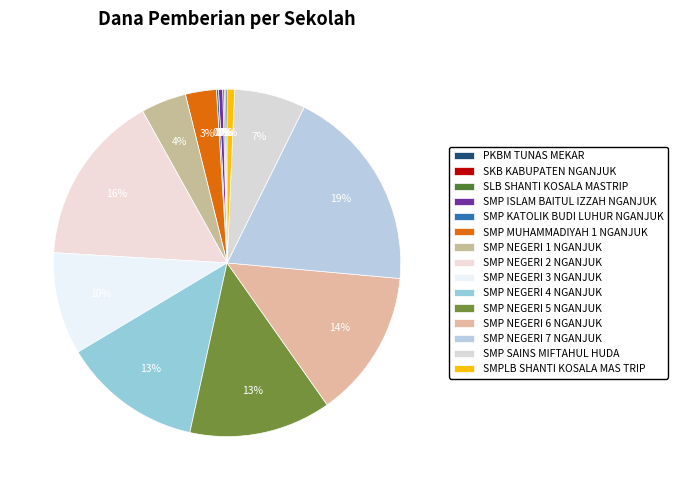

To the nearest percent, what is the combined percentage of SMP NEGERI 7 NGANJUK and SMPLB SHANTI KOSALA MAS TRIP?

20%